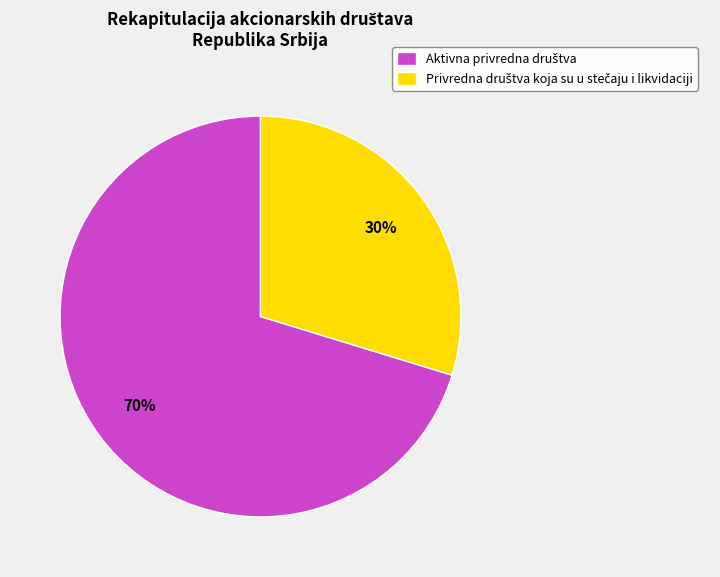

To the nearest percent, what is the average slice percentage?

50%